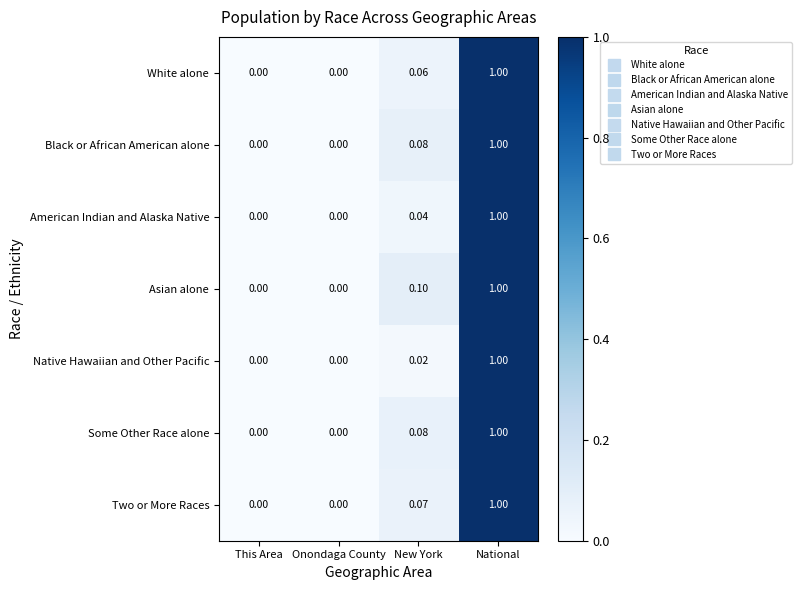

At which category is the sum across all series the highest?

National